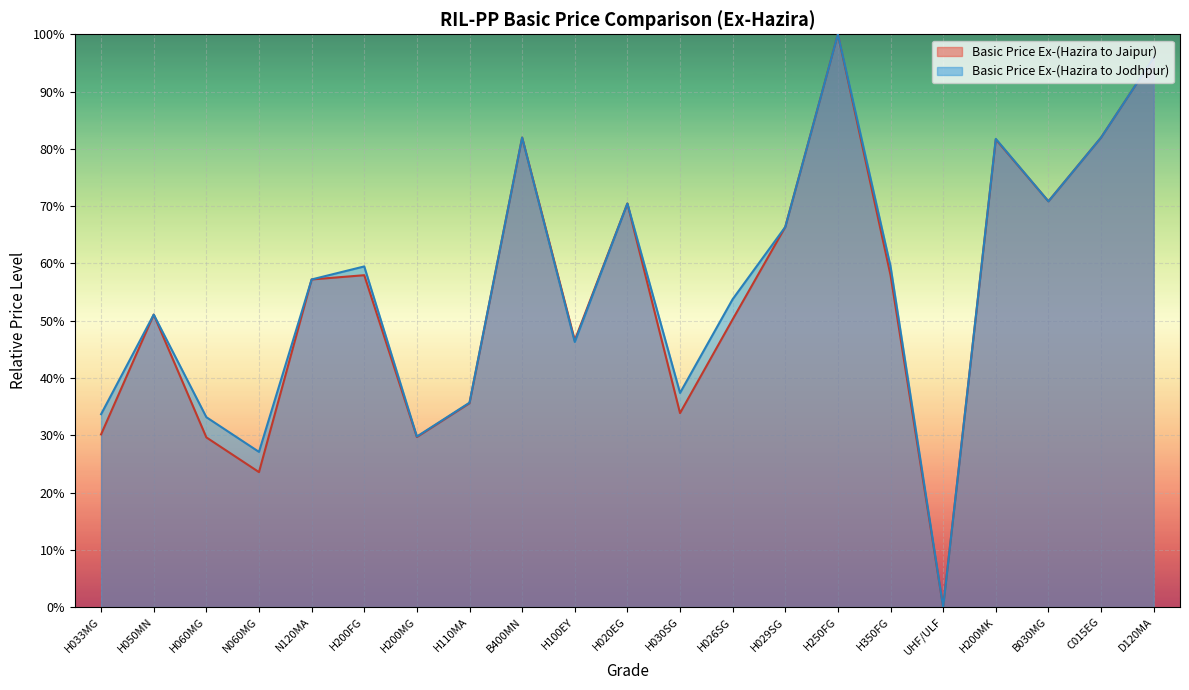

Which label corresponds to the largest value in the chart?

H250FG